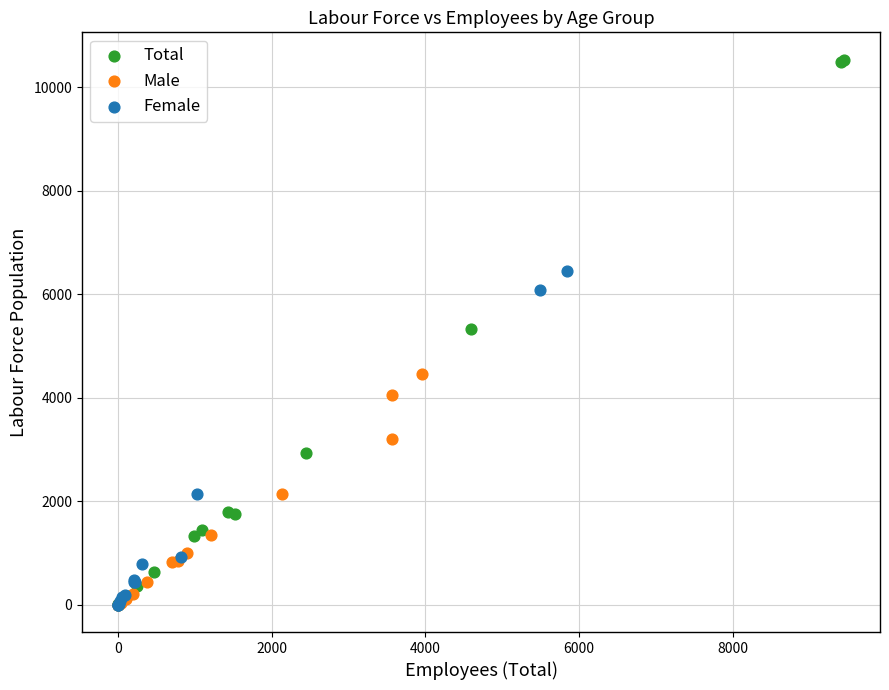

Which series reaches the maximum Y coordinate?

Total